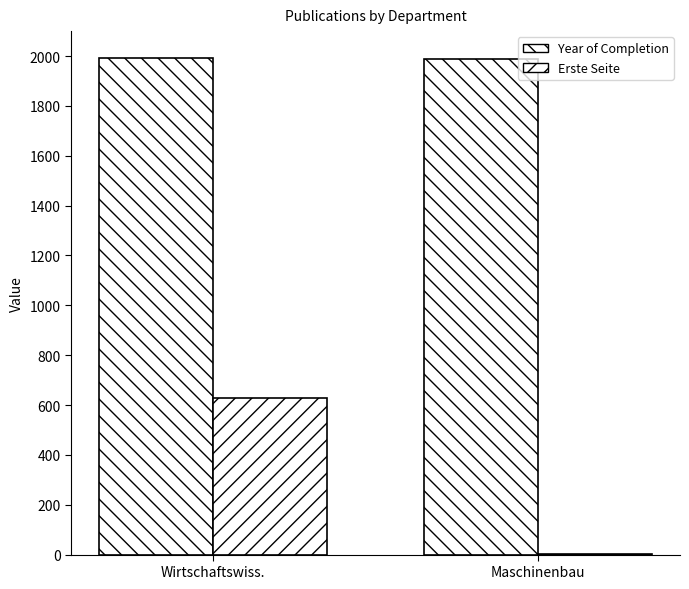

Between Wirtschaftswiss. and Maschinenbau, which is larger?

Wirtschaftswiss.